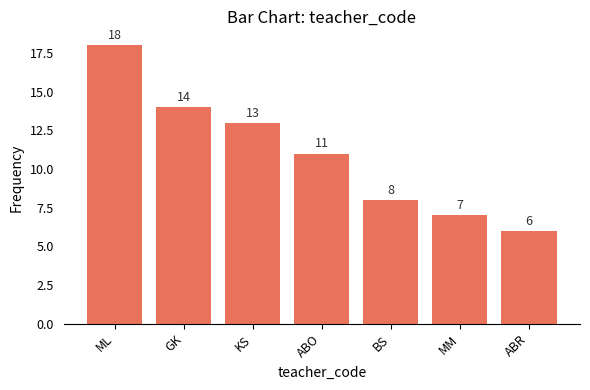

Is it true that the value at BS is 12?

False